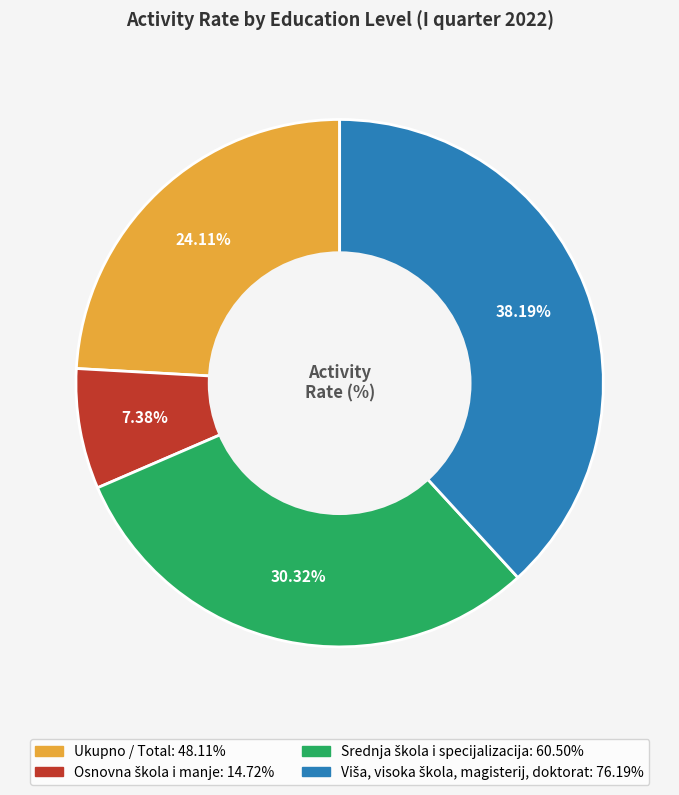

Does any single category account for the majority?

No